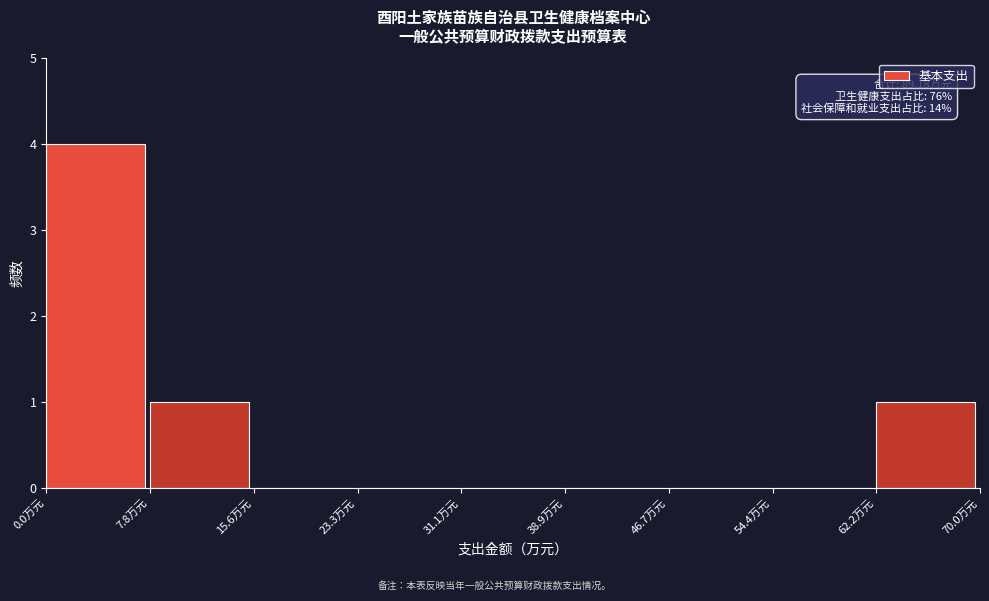

Over which range of the x-axis is the bar tallest?

0 to 8